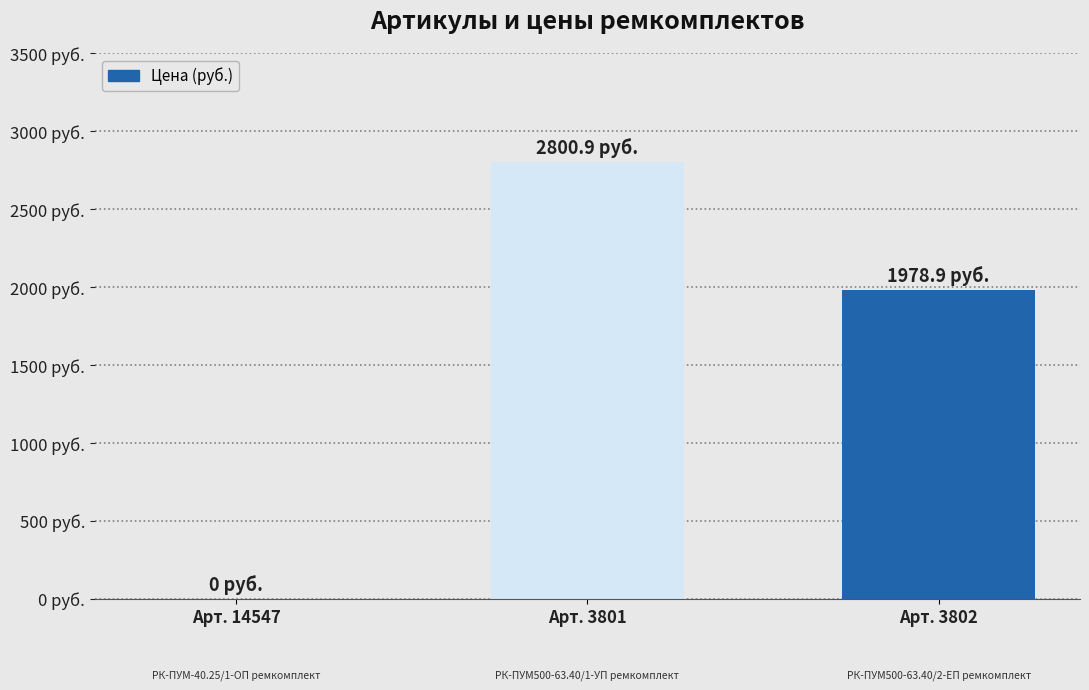

Are the bars horizontal?

No